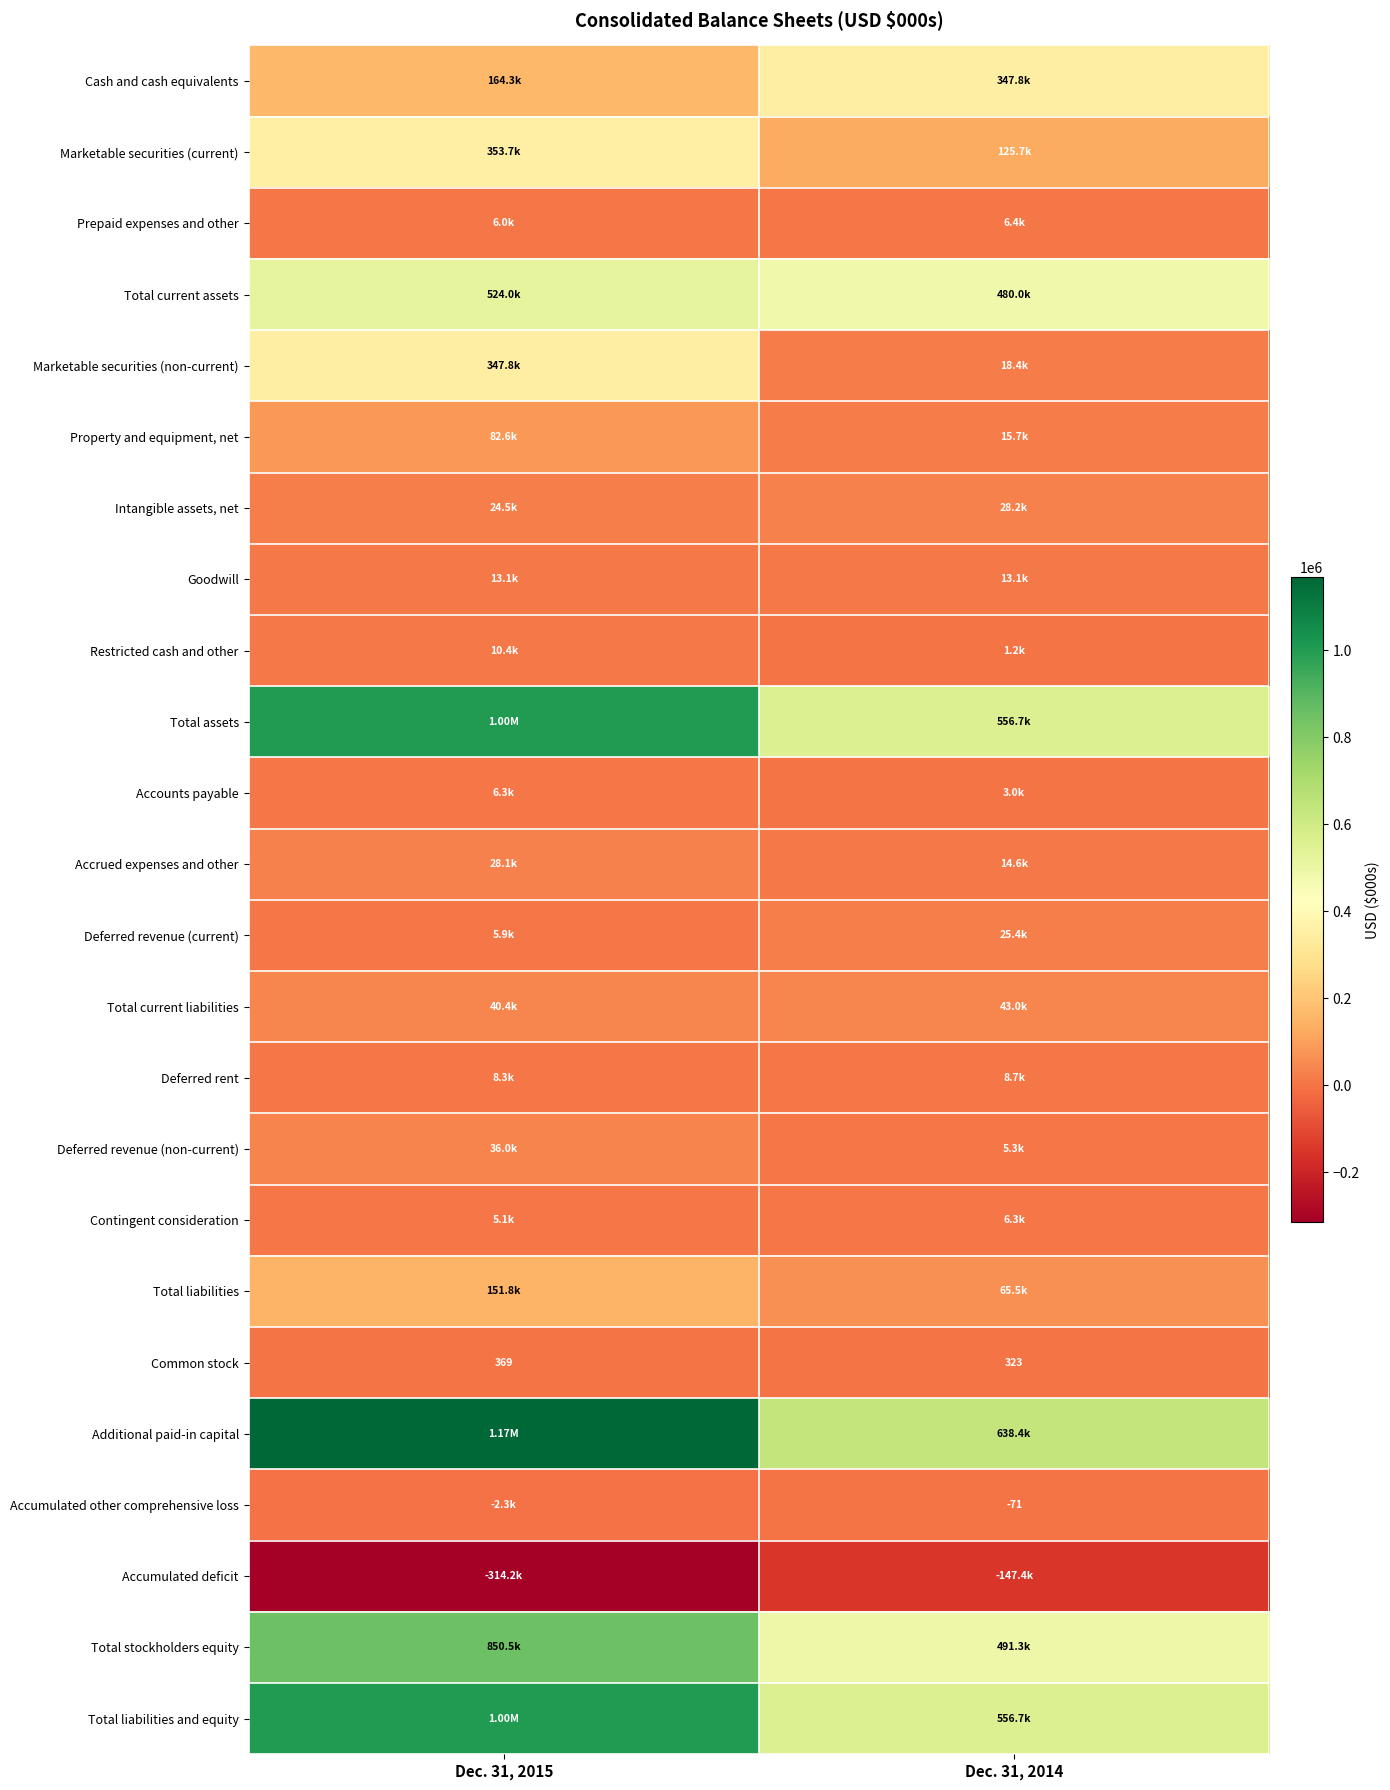

The Goodwill series shows 13128 at Dec. 31, 2014. True or false?

True